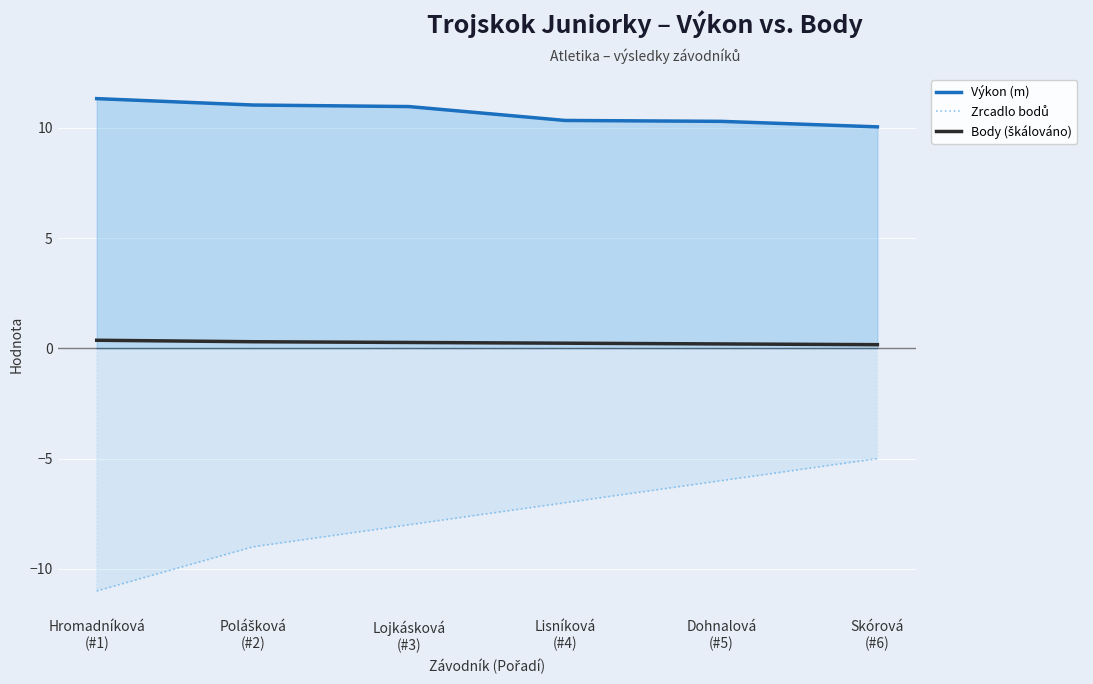

Reading left to right, transcribe all the data shown in this chart.

Výkon (m): Hromadníková
(#1)=11.3	Polášková
(#2)=11.0	Lojkásková
(#3)=11.0	Lisníková
(#4)=10.3	Dohnalová
(#5)=10.3	Skórová
(#6)=10.0
Zrcadlo bodů: Hromadníková
(#1)=-11.0	Polášková
(#2)=-9.0	Lojkásková
(#3)=-8.0	Lisníková
(#4)=-7.0	Dohnalová
(#5)=-6.0	Skórová
(#6)=-5.0
Body (škálováno): Hromadníková
(#1)=0.4	Polášková
(#2)=0.3	Lojkásková
(#3)=0.3	Lisníková
(#4)=0.2	Dohnalová
(#5)=0.2	Skórová
(#6)=0.2